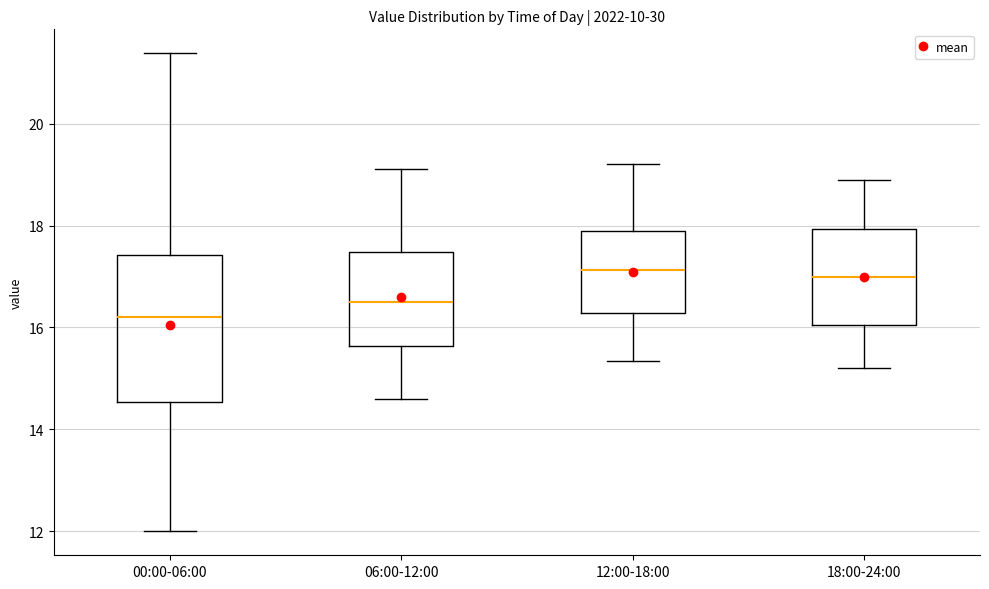

Where does the lower whisker of the box for 18:00-24:00 end on the y-axis? The values are not printed on the chart, so give them approximately, as read against the axis.

15.2